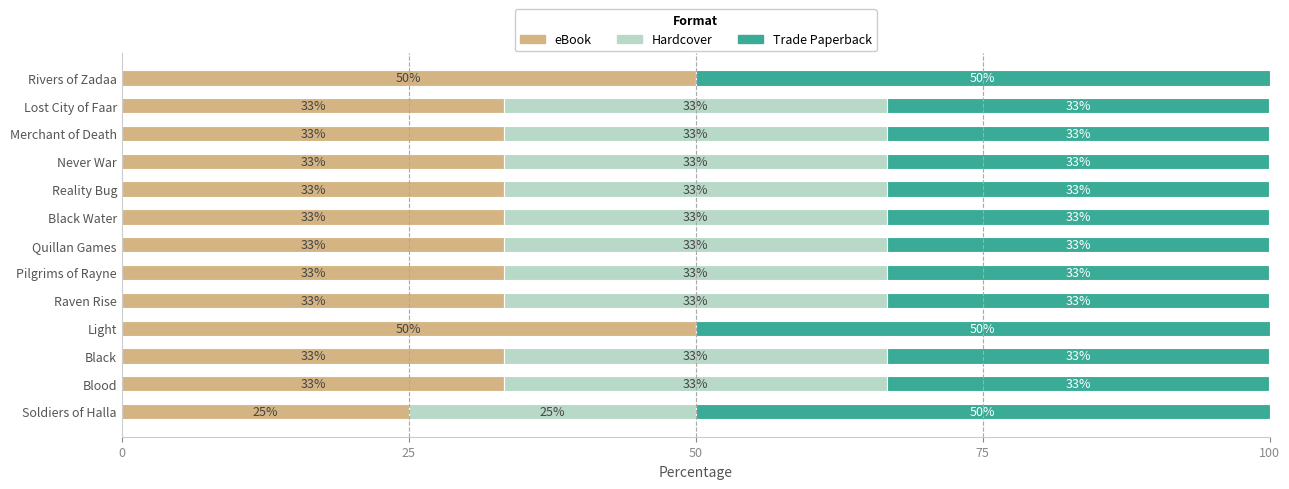

What are all the series names shown in the legend?

eBook, Hardcover, Trade Paperback